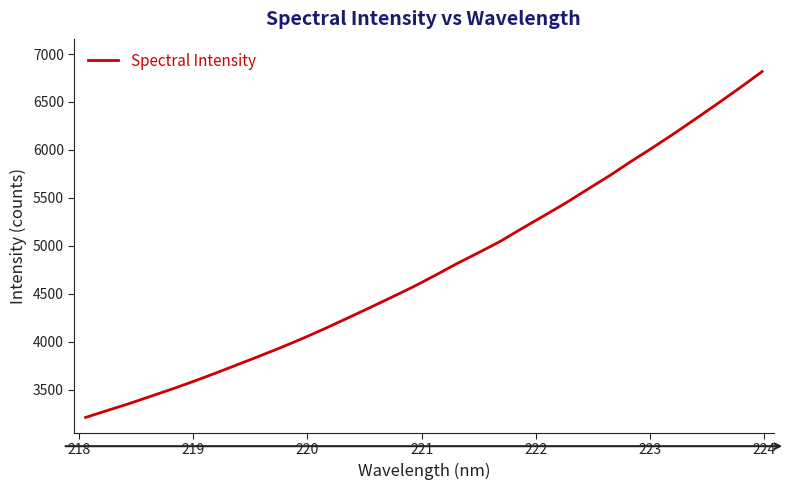

What is the maximum value shown in the chart?

6816.9